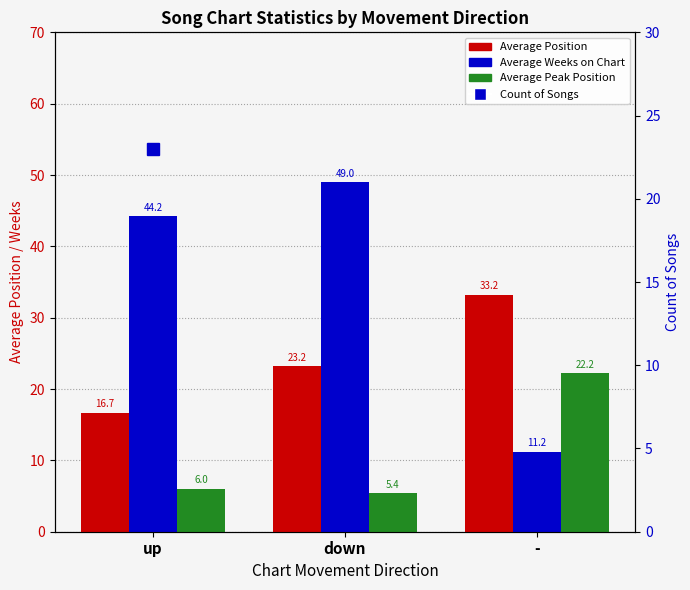

Count the number of data series in this chart.

4